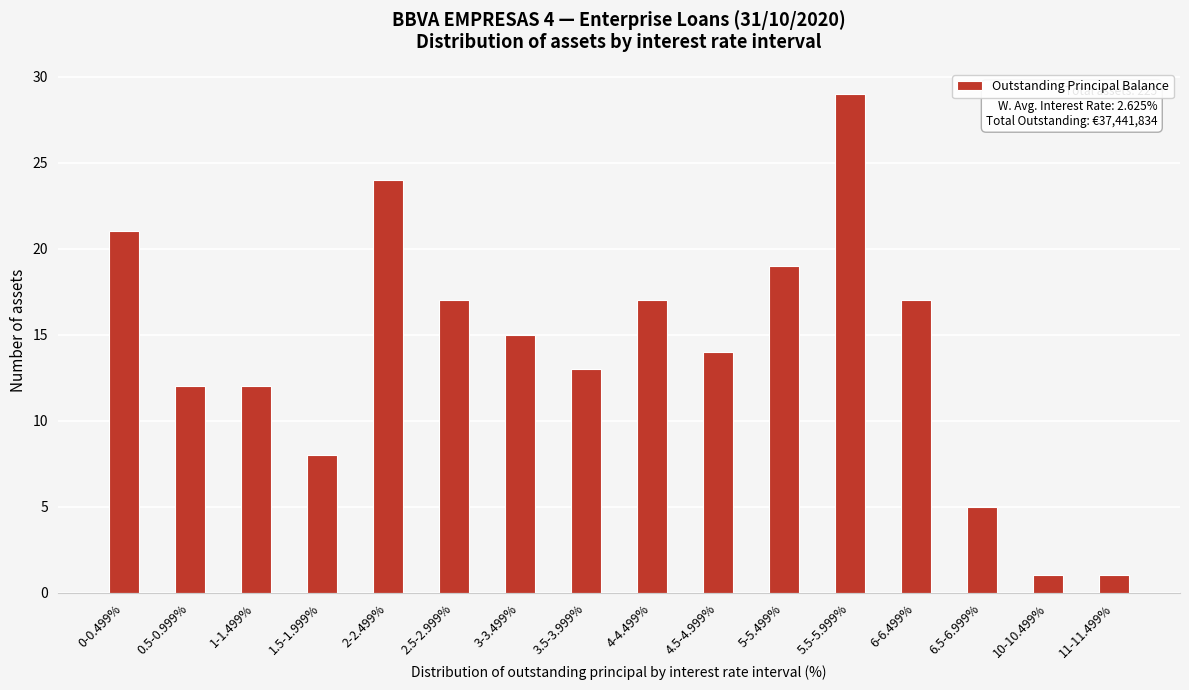

Reading left to right, extract all data points from this chart.

0-0.499%=21	0.5-0.999%=12	1-1.499%=12	1.5-1.999%=8	2-2.499%=24	2.5-2.999%=17	3-3.499%=15	3.5-3.999%=13	4-4.499%=17	4.5-4.999%=14	5-5.499%=19	5.5-5.999%=29	6-6.499%=17	6.5-6.999%=5	10-10.499%=1	11-11.499%=1